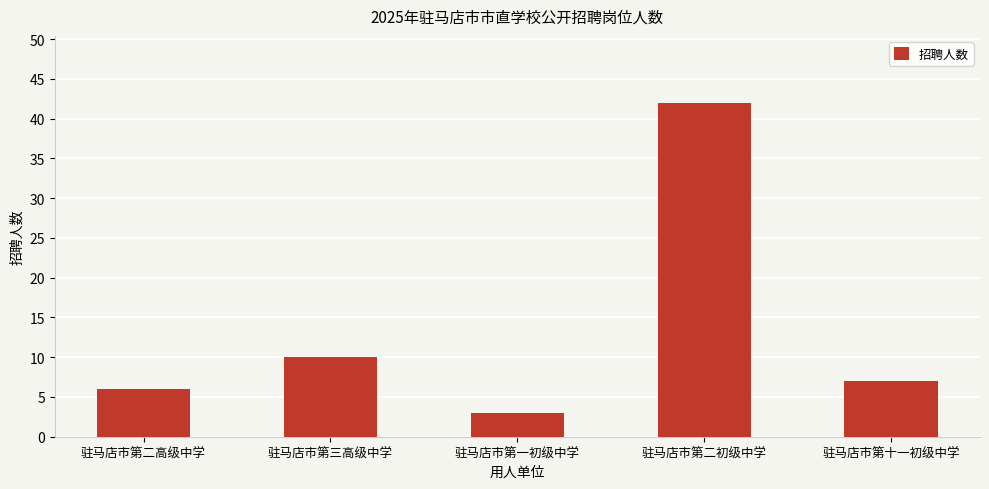

True or false: the data shows 10 at 驻马店市第十一初级中学.

False